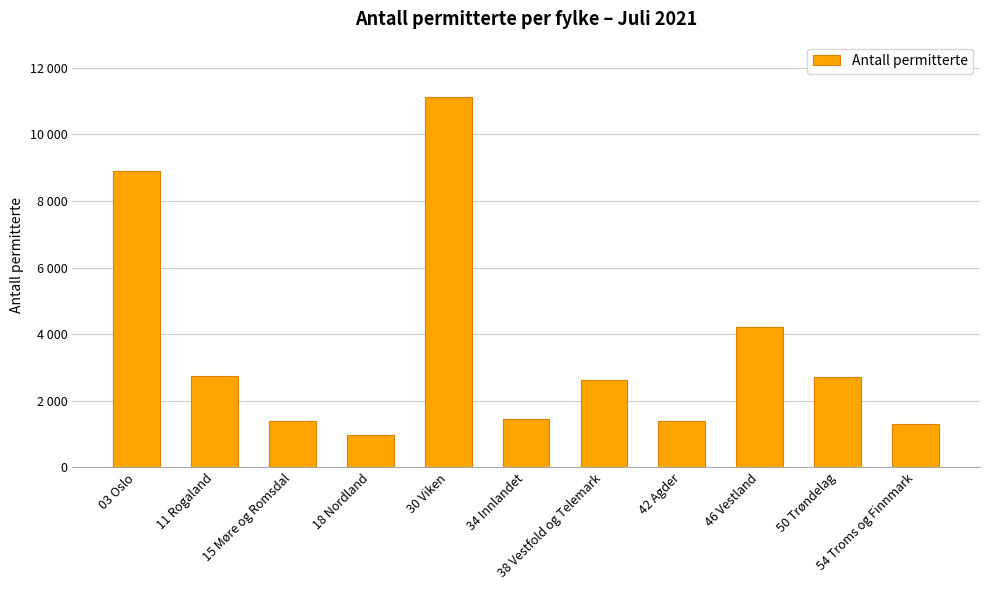

Are the bars horizontal?

No